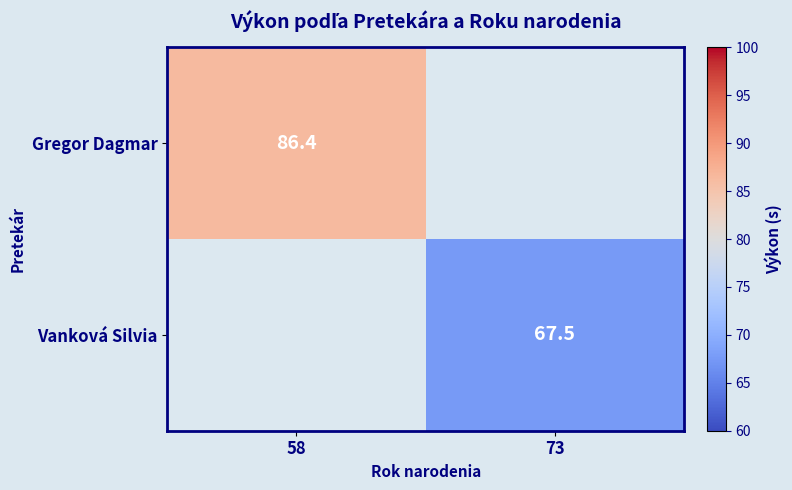

True or false: Vanková Silvia has a value of 31.5 at 73.

False